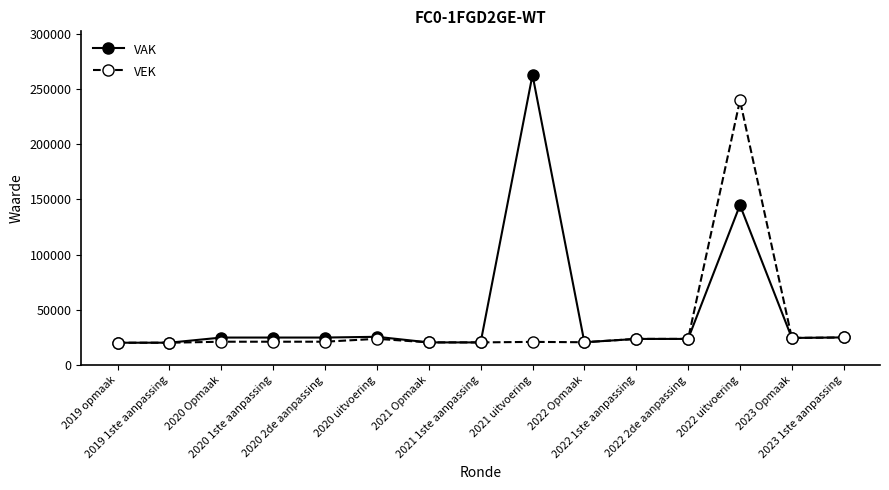

How many series are shown in this chart?

2